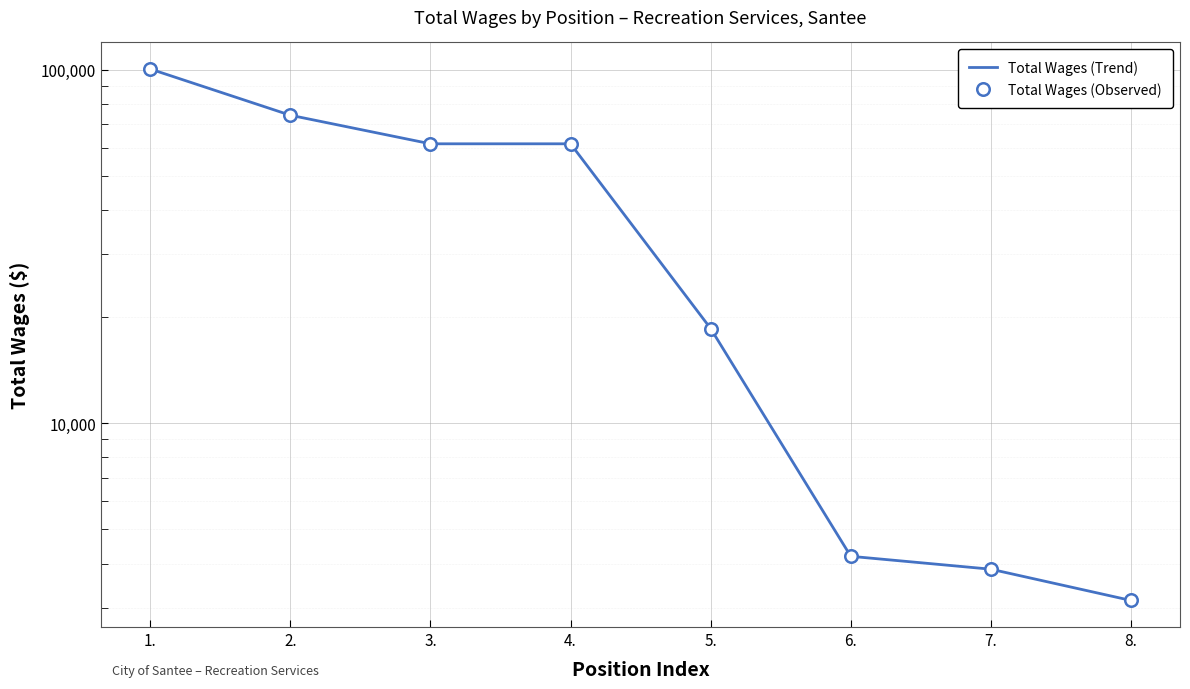

Is the value of Total Wages (Observed) at 6. greater than the value of Total Wages (Trend) at 6.?

No